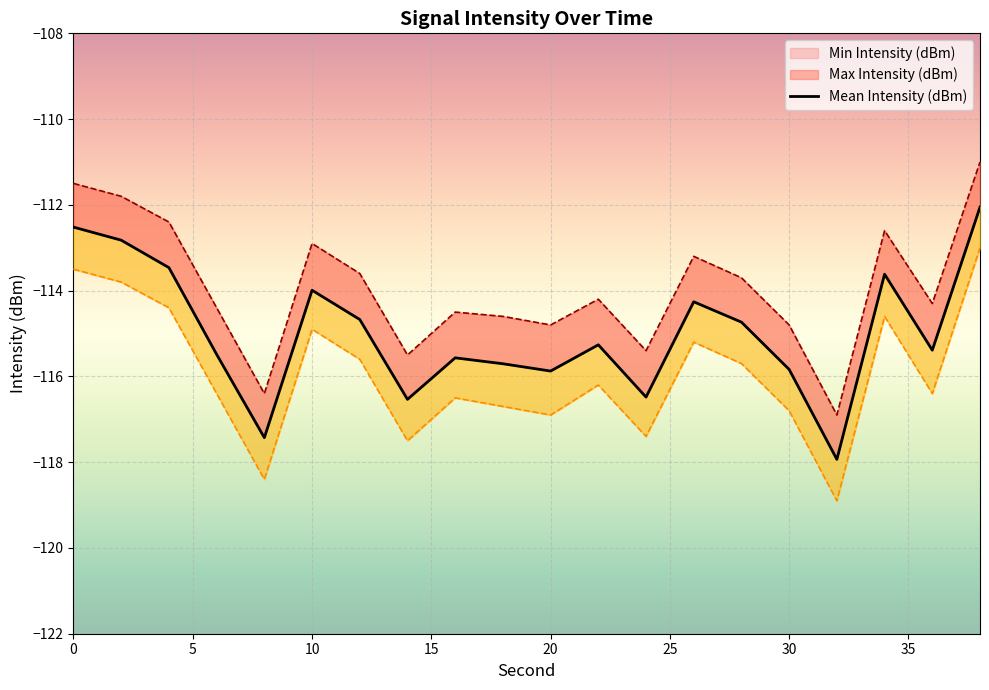

What is the difference between the maximum and second lowest values?

5.4